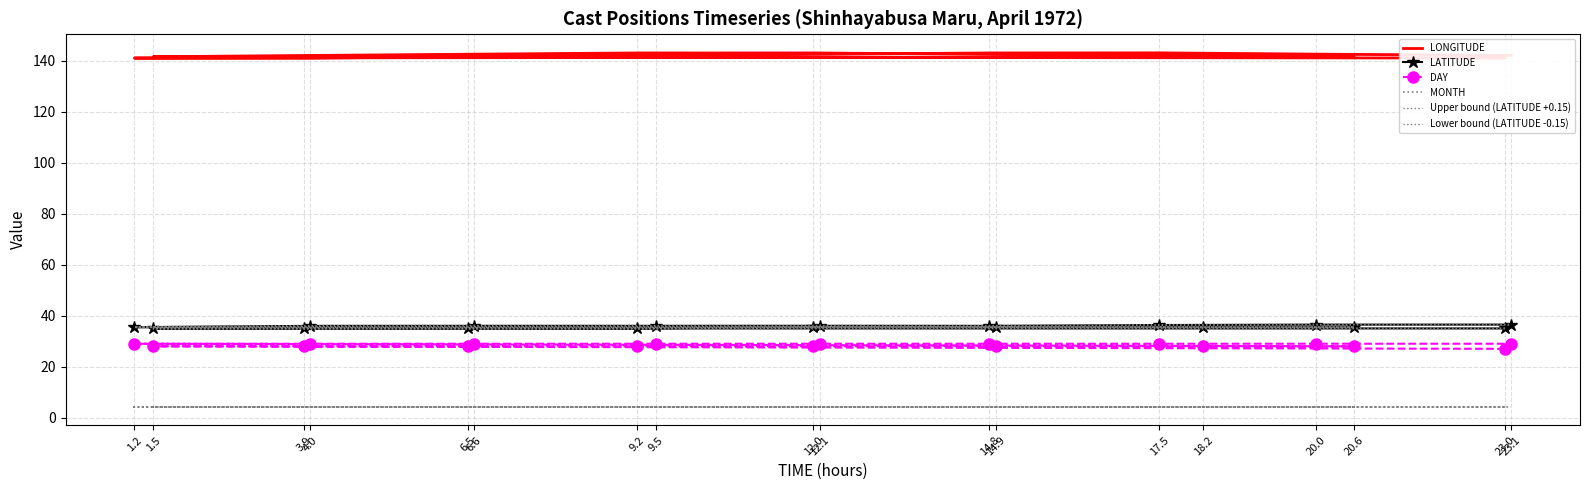

What are all the series names shown in the legend?

LONGITUDE, LATITUDE, DAY, MONTH, Upper bound (LATITUDE +0.15), Lower bound (LATITUDE -0.15)